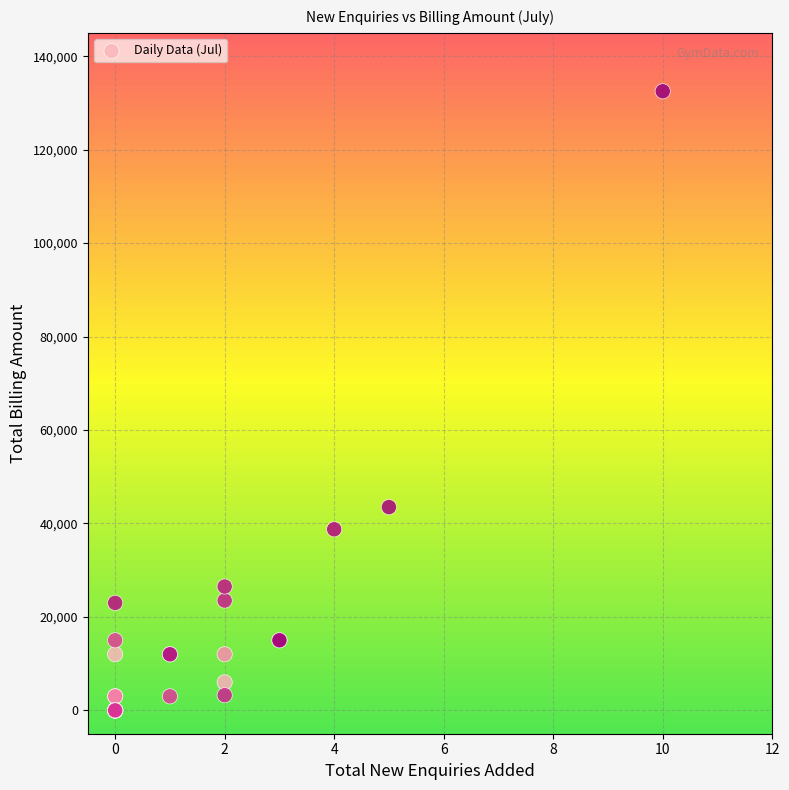

What Y value in the scatter plot is closest to 66250?

43500